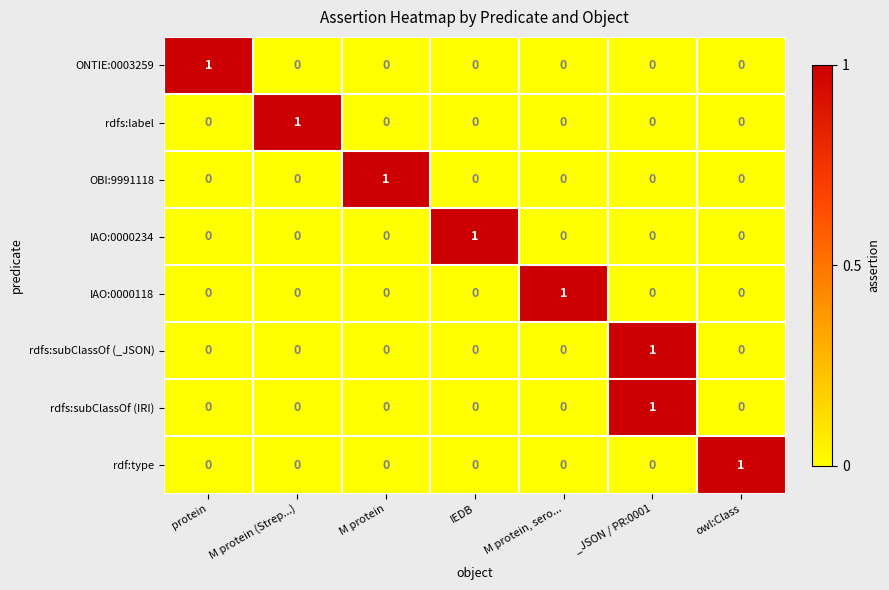

At how many categories does at least one series exceed 0?

7